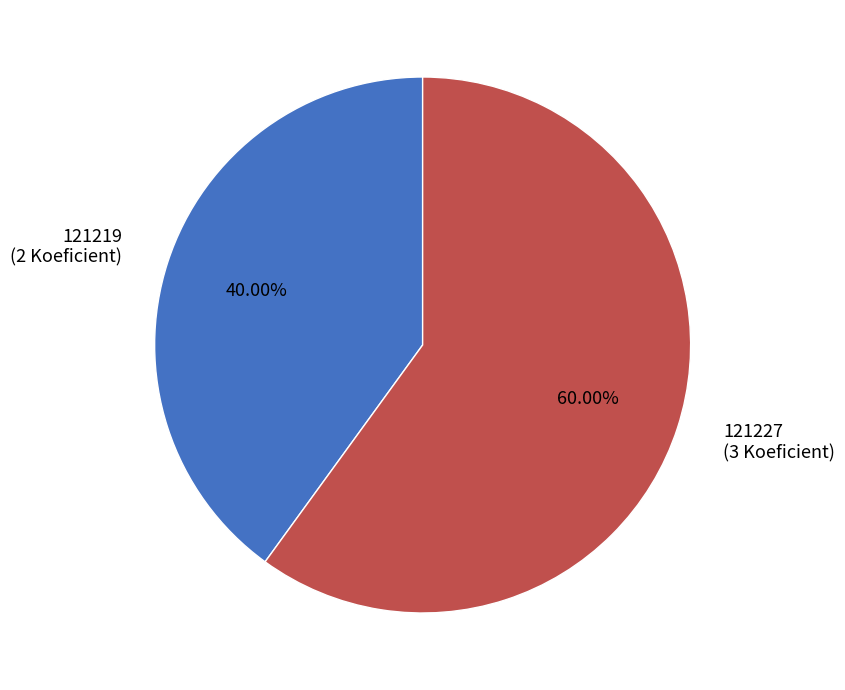

Which slice is the largest?

121227